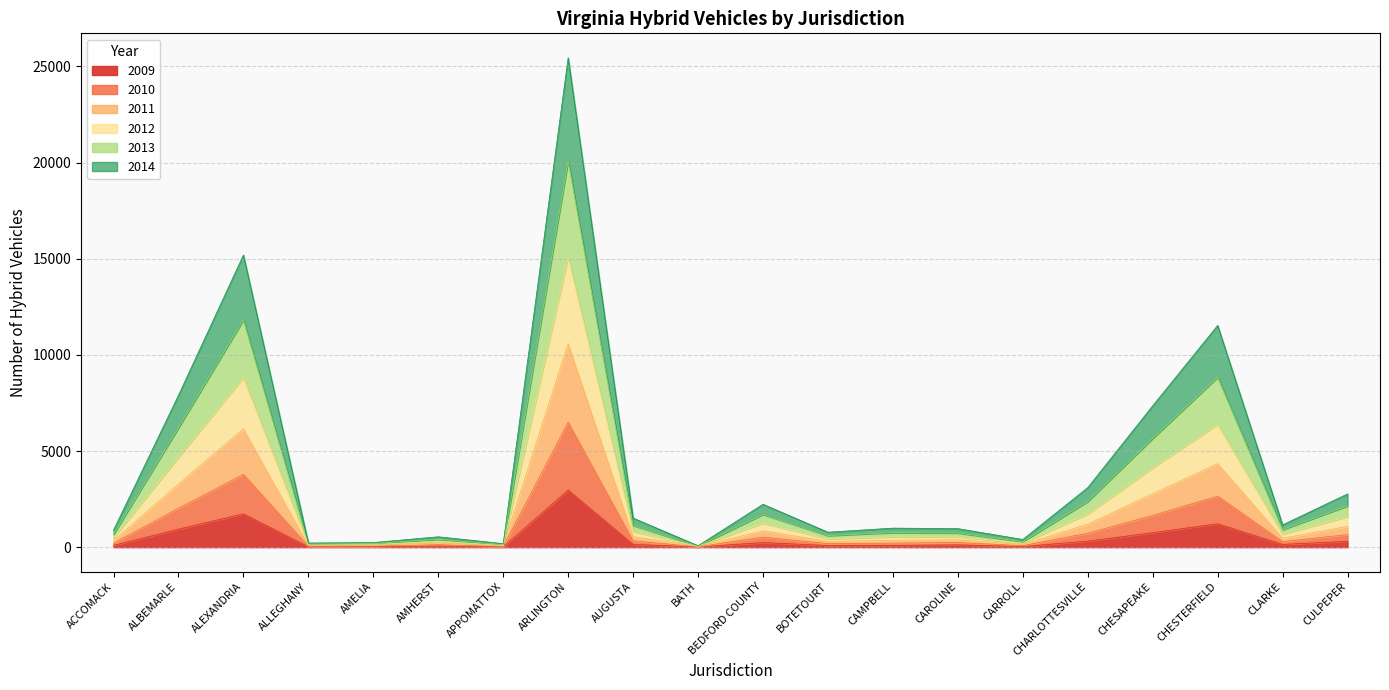

The value of 2013 at ALLEGHANY is 51. True or false?

False